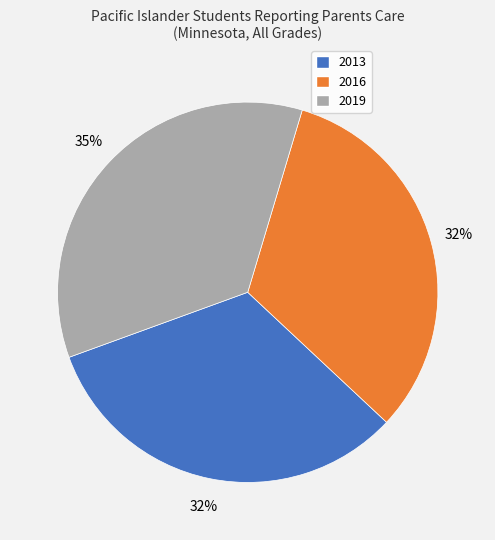

True or false: 2013 accounts for 32% of the total.

True